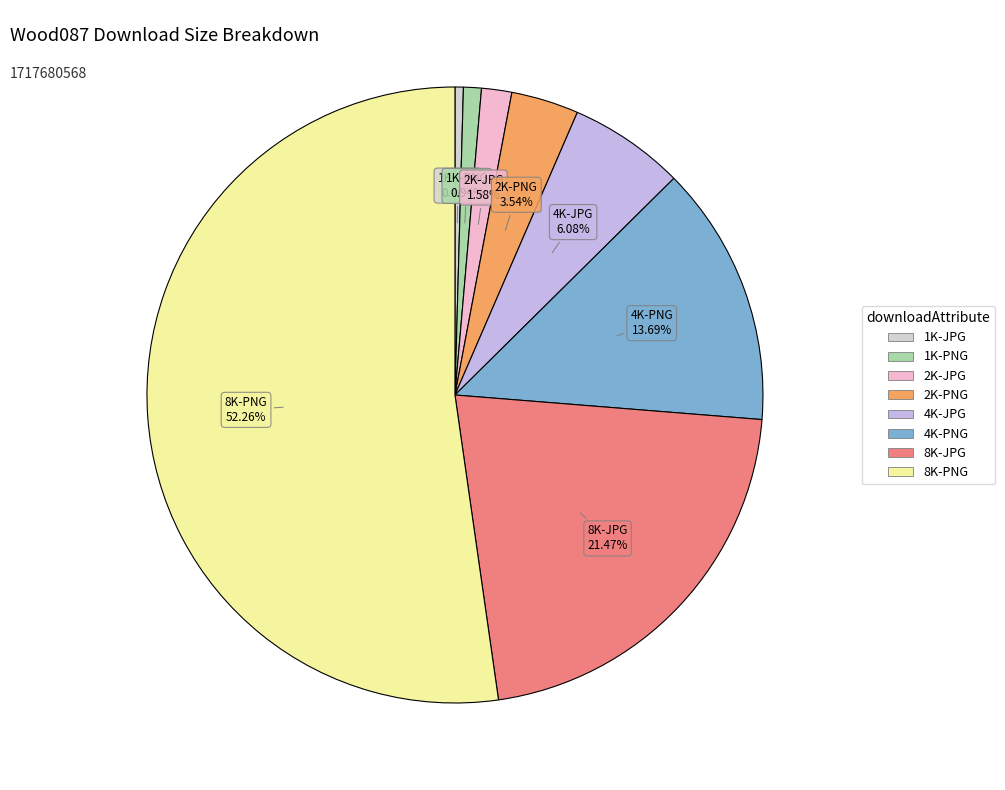

How many slices are in this pie chart?

8